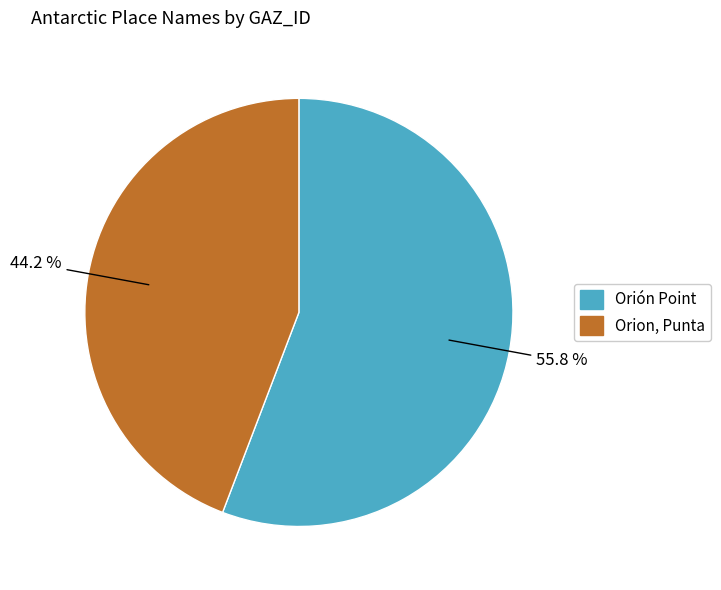

How many slices are in this pie chart?

2